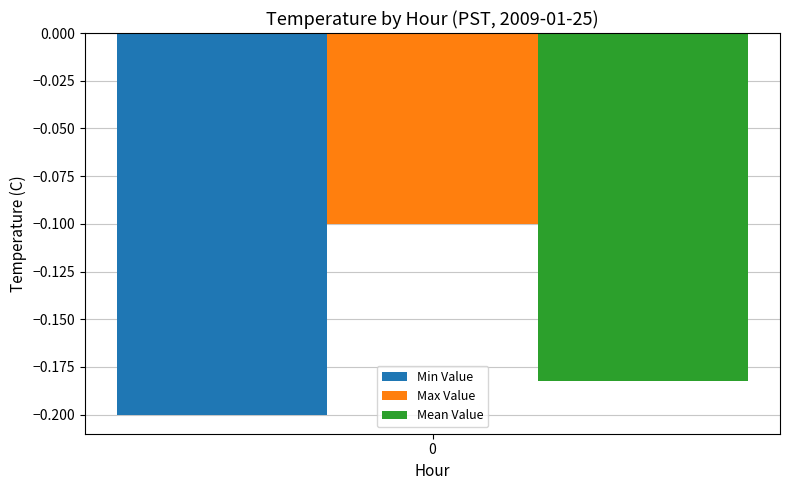

Rank the series by their average value, from highest to lowest.

Max Value, Mean Value, Min Value